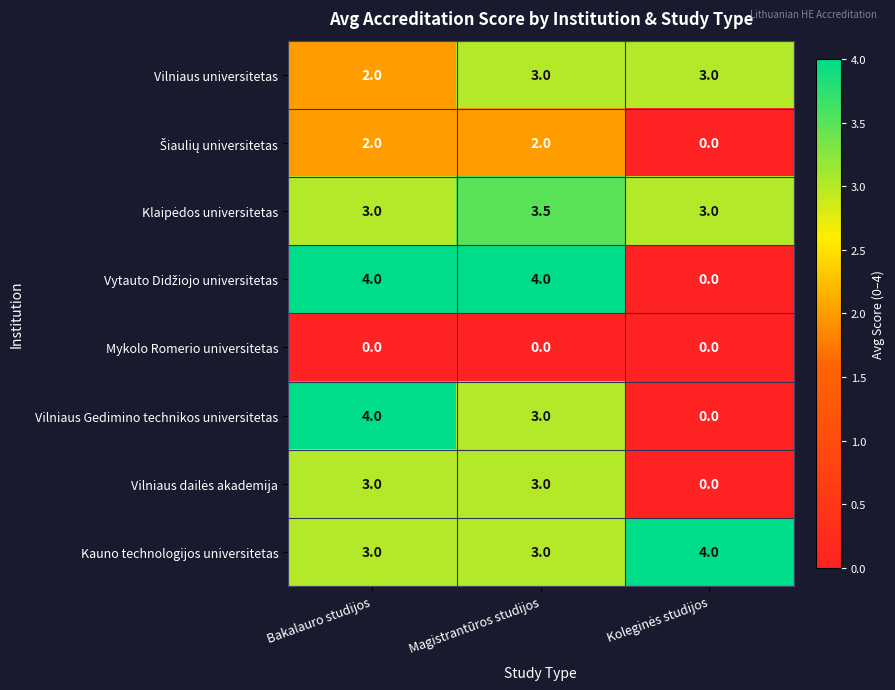

What is the difference between the highest and lowest values at Magistrantūros studijos?

4.0